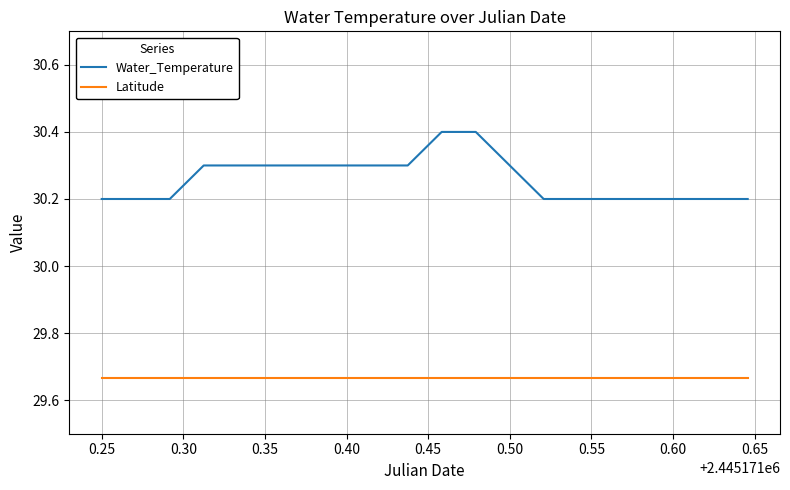

Which series has the largest range (max minus min)?

Water_Temperature